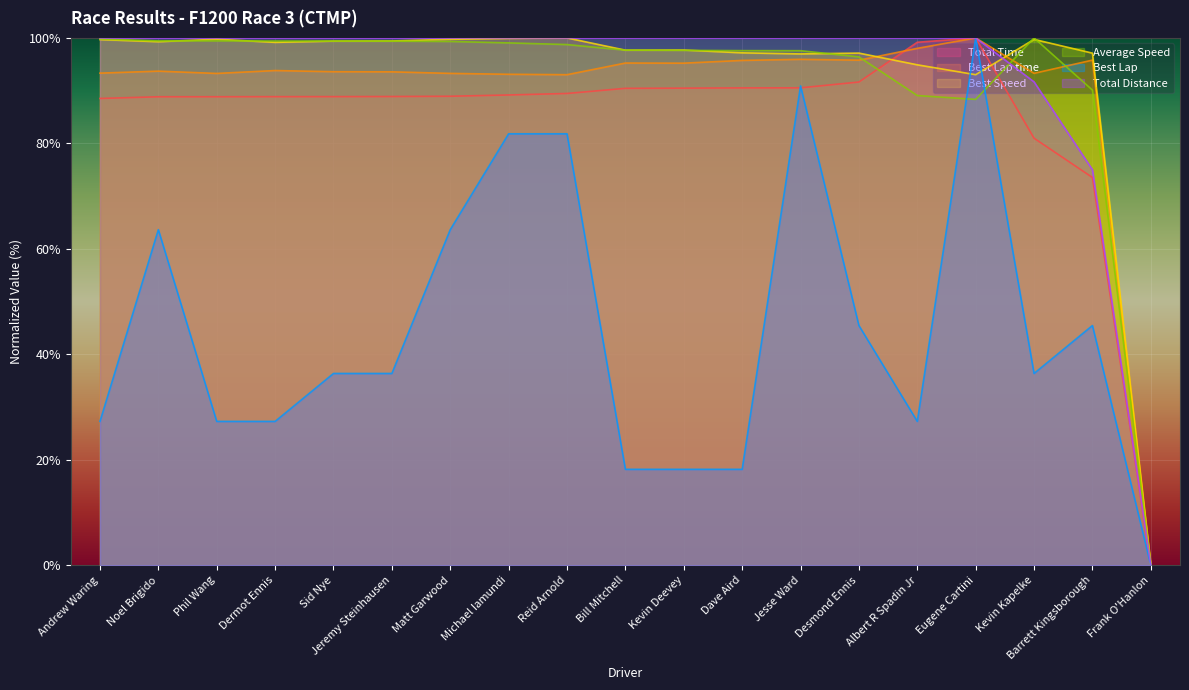

How many lines are shown in the chart?

6